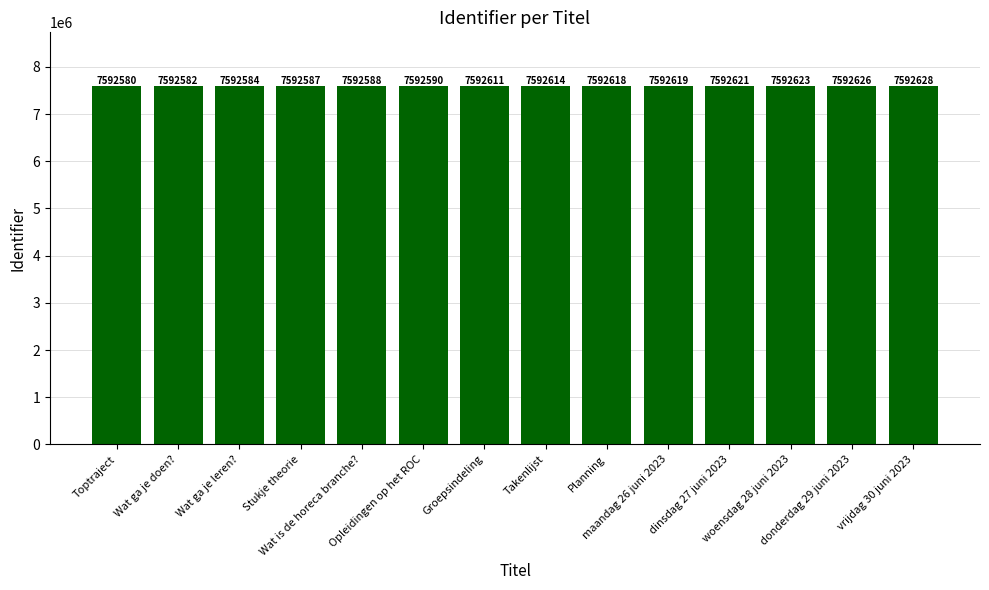

What is the maximum value shown in the chart?

7592628